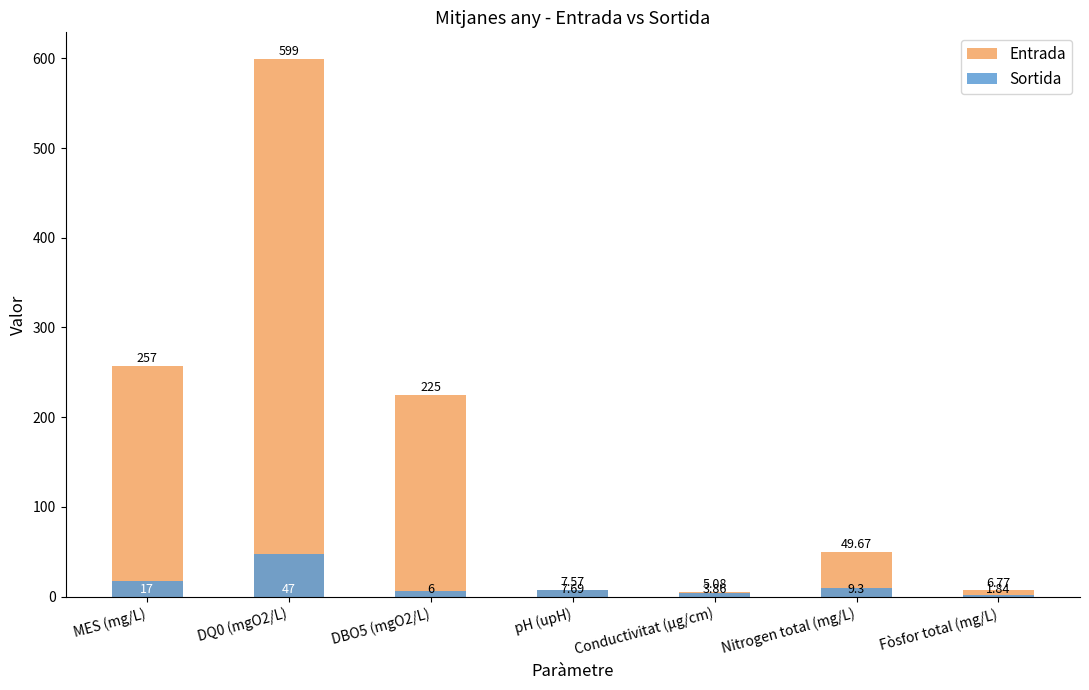

List the series in order of their overall mean, highest first.

Entrada, Sortida